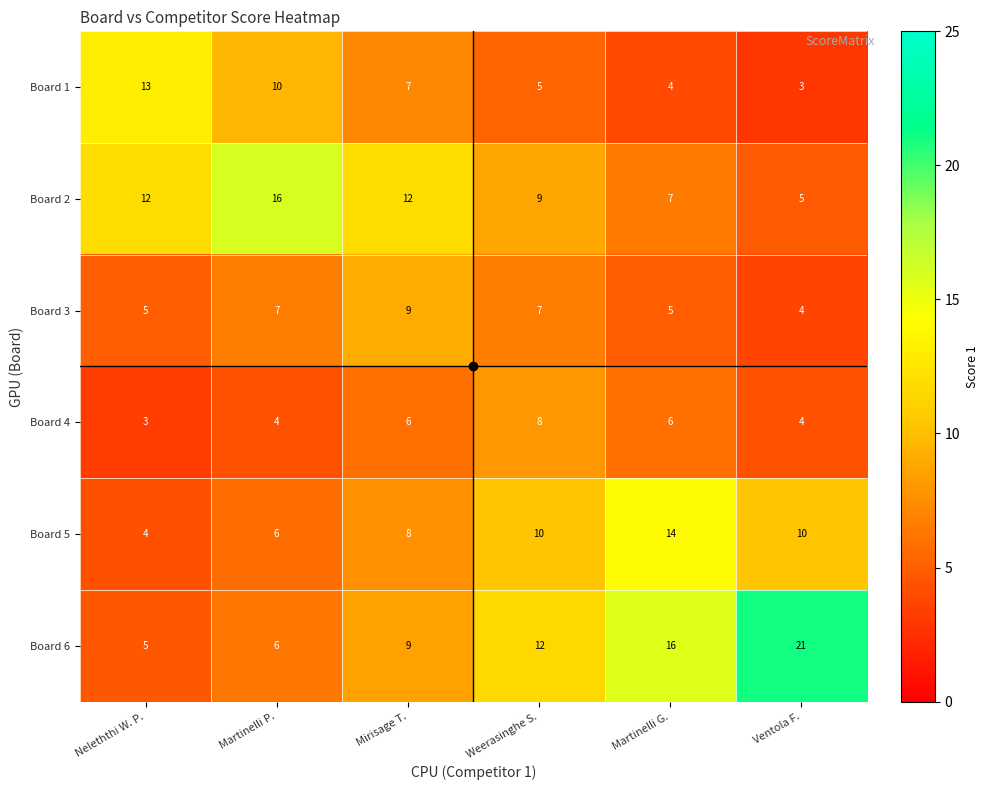

Which series has the largest range (max minus min)?

Board 6